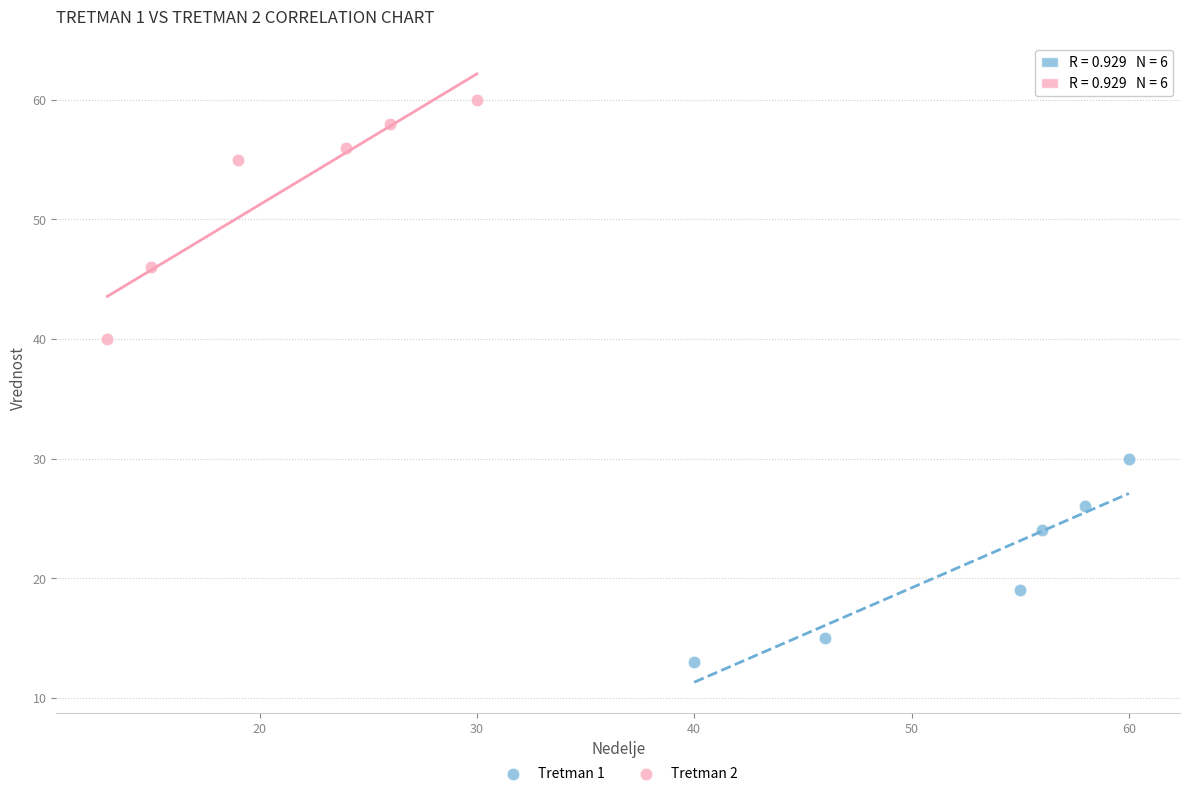

Which series reaches the minimum Y coordinate?

Tretman 1